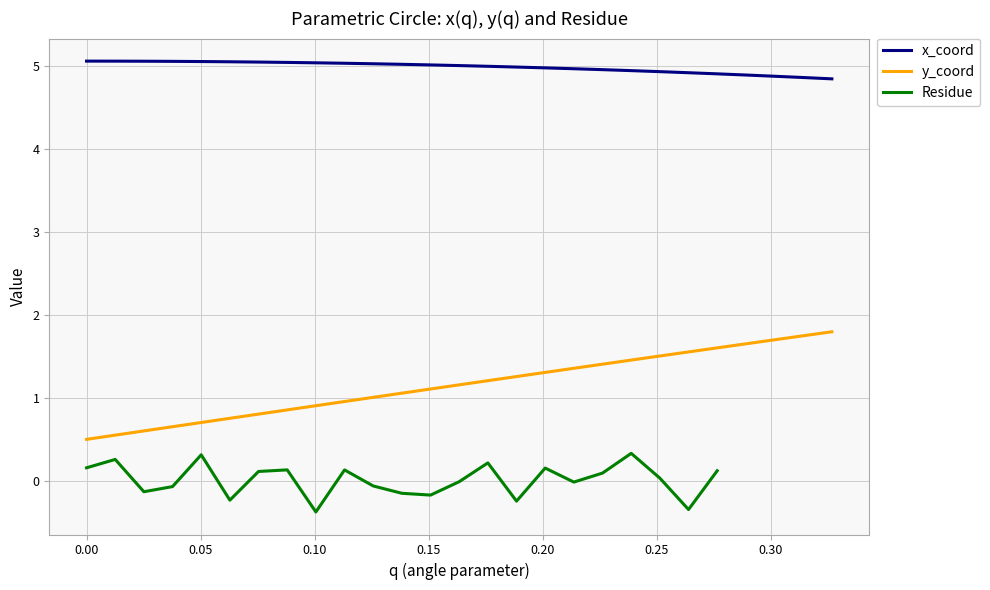

True or false: x_coord and y_coord cross at least once.

False